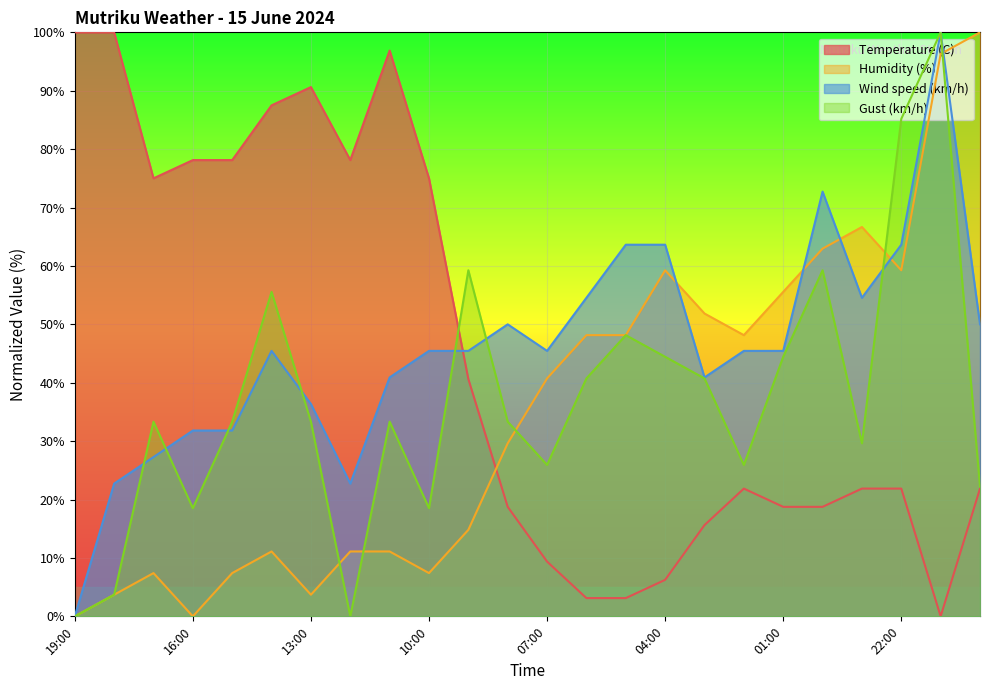

At which category is the sum across all series the highest?

21:00